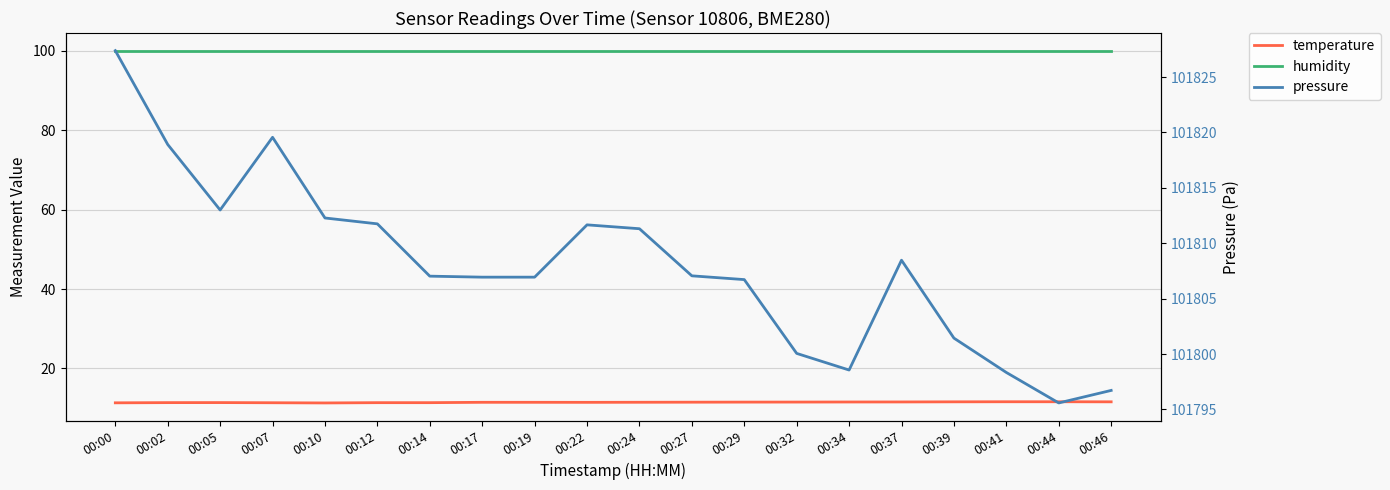

Where is the first local maximum for pressure?

00:07